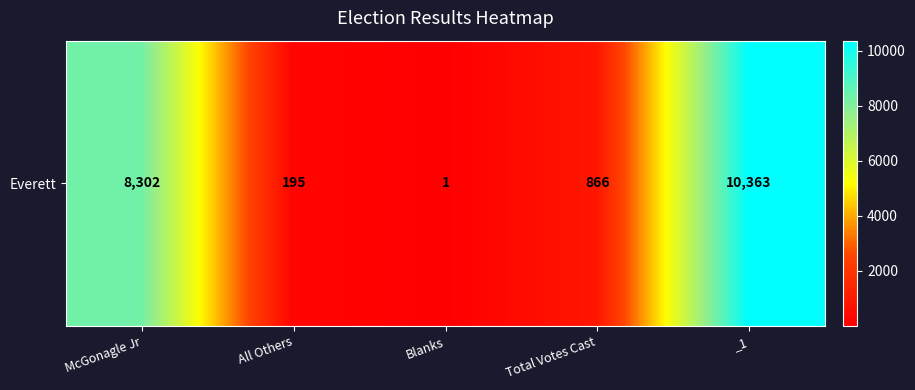

List the labels in order of value, smallest first.

Blanks, All Others, Total Votes Cast, McGonagle Jr, _1